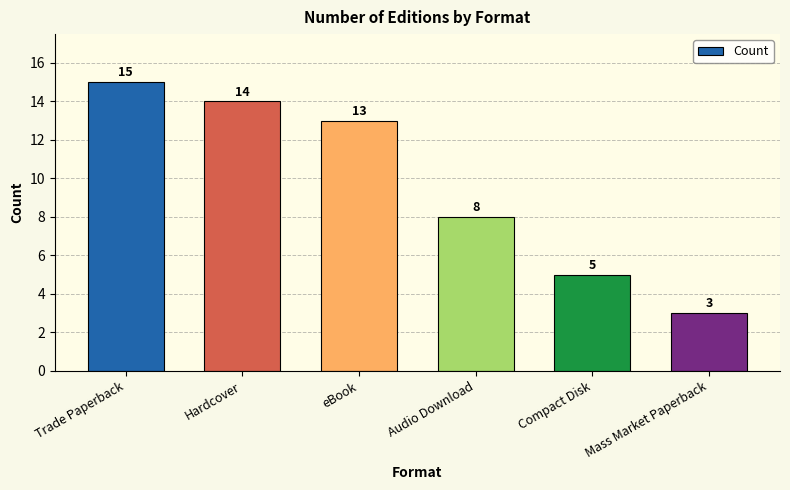

Reading left to right, list all the values displayed in this chart.

Trade Paperback=15	Hardcover=14	eBook=13	Audio Download=8	Compact Disk=5	Mass Market Paperback=3